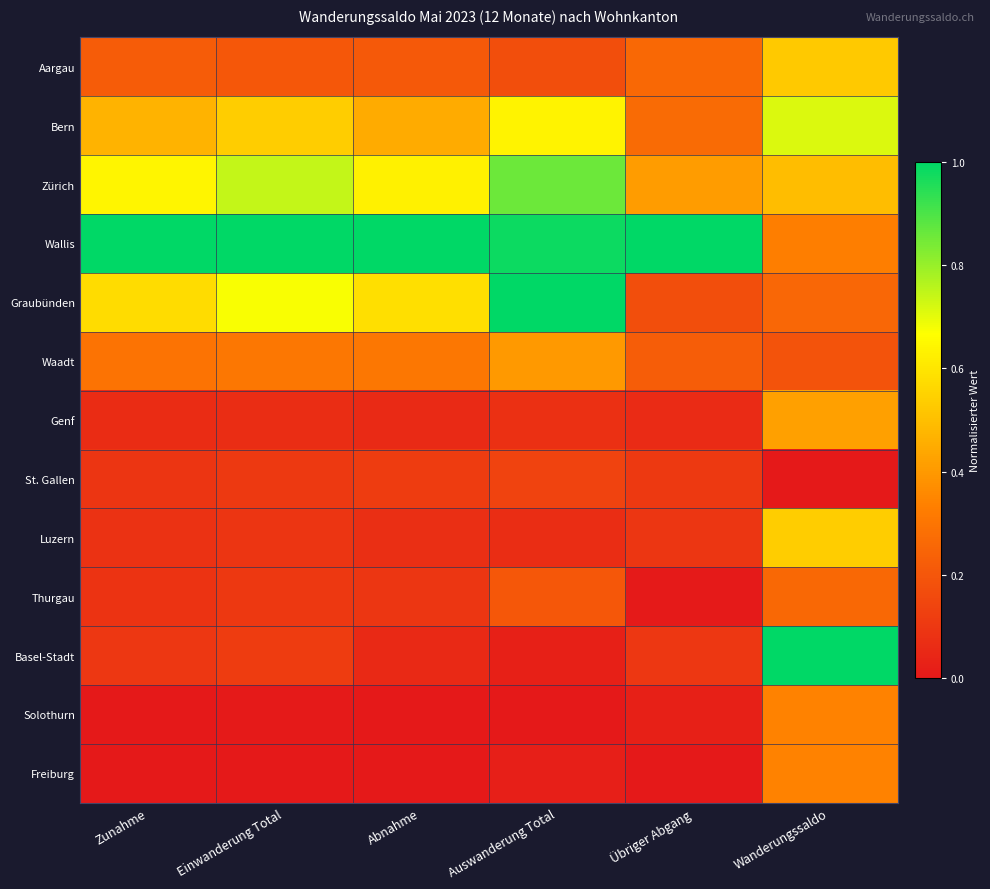

At how many categories does at least one series exceed 0?

6